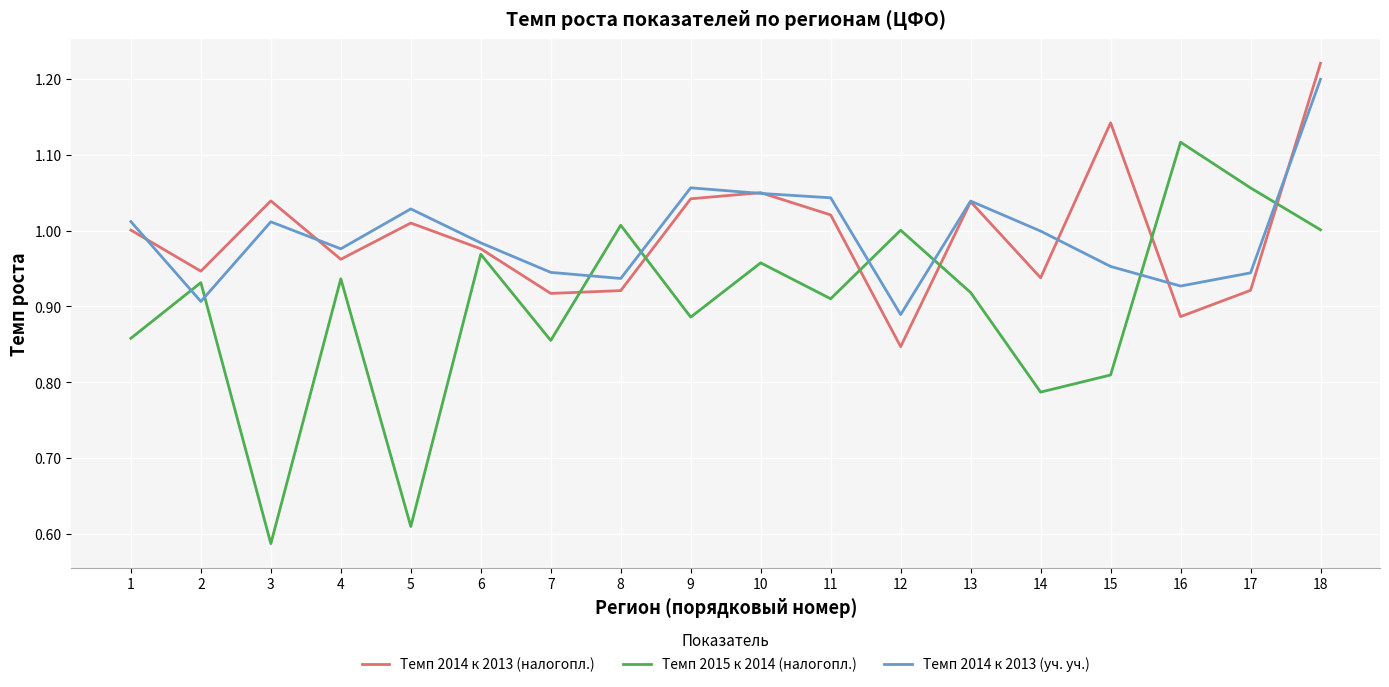

The Темп 2014 к 2013 (уч. уч.) series shows 1.4 at 17. True or false?

False